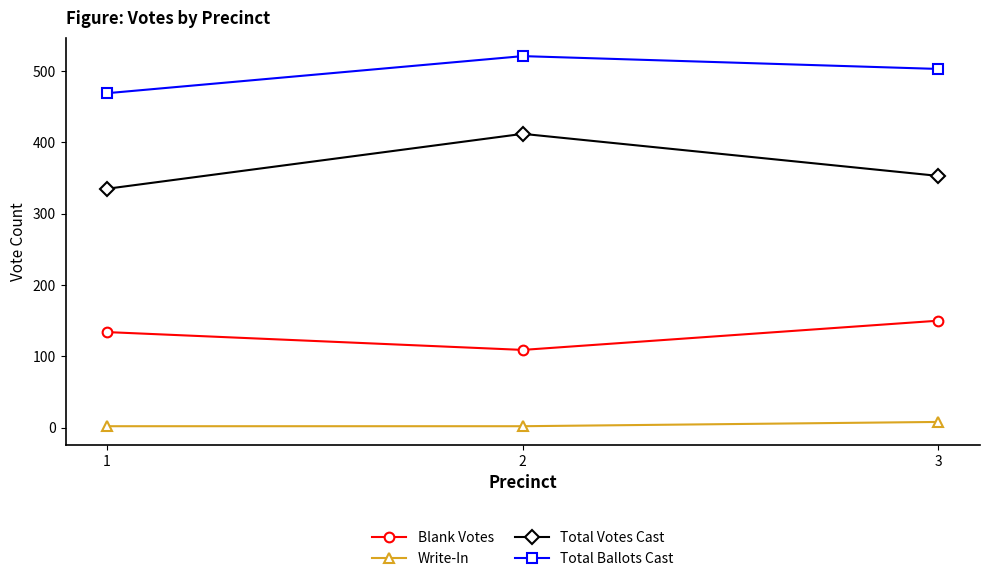

What is the maximum value for Blank Votes?

150